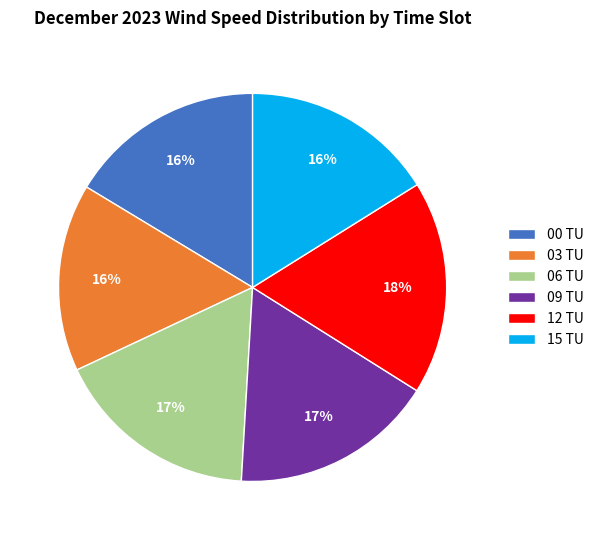

Does any single category account for the majority?

No